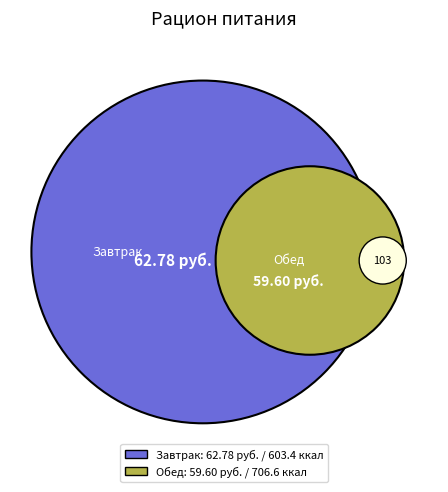

What is the largest slice in the pie chart?

Завтрак